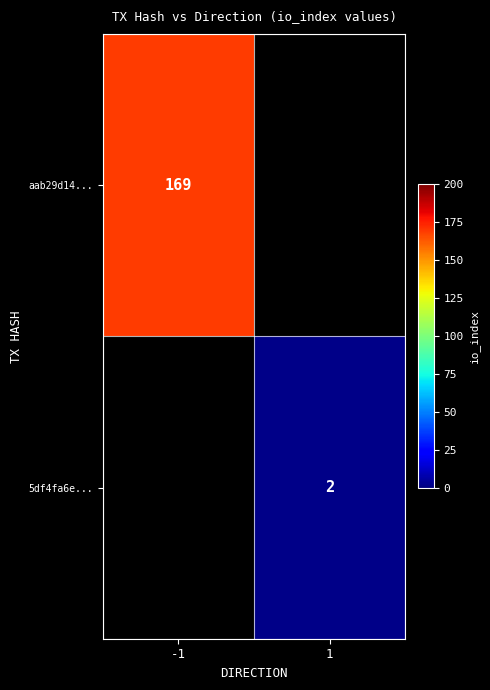

Is it true that 5df4fa6e... equals 1 at 1?

False